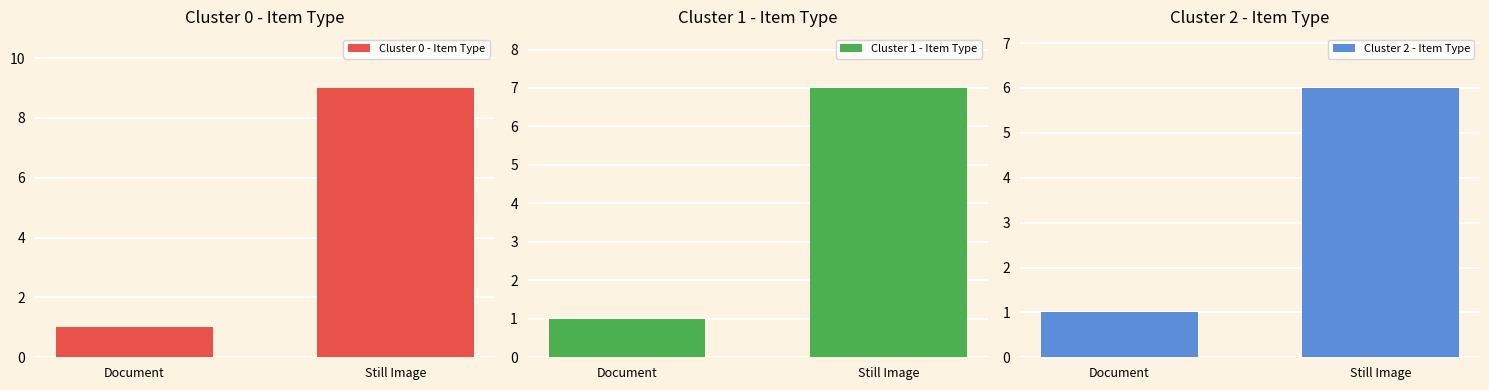

Reading left to right, transcribe all the data shown in this chart.

Cluster 0 - Item Type: Document=1	Still Image=9
Cluster 1 - Item Type: Document=1	Still Image=7
Cluster 2 - Item Type: Document=1	Still Image=6